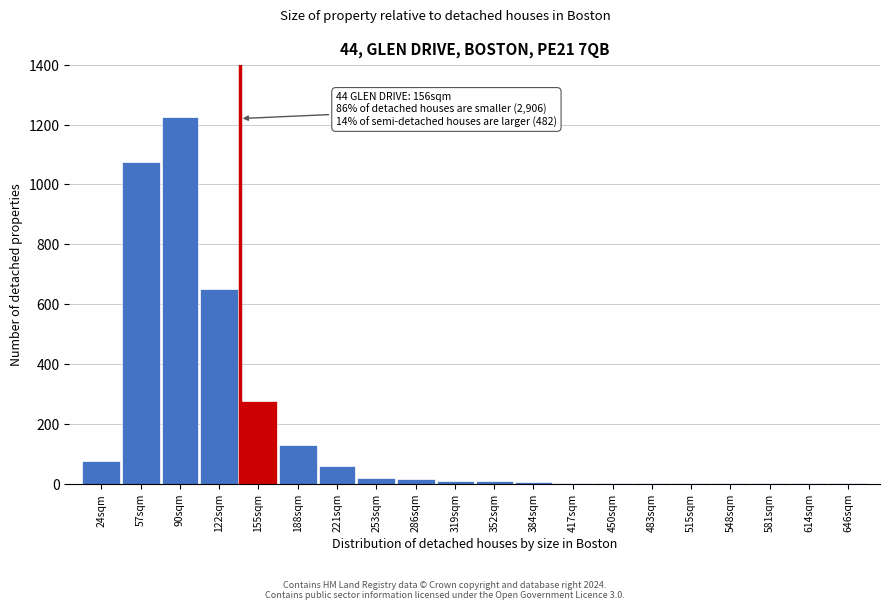

What is the sum of all values?

3562